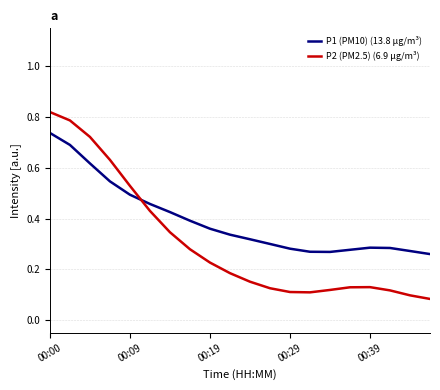

How many times do P2 (PM2.5) (6.9 µg/m³) and P1 (PM10) (13.8 µg/m³) cross each other?

1